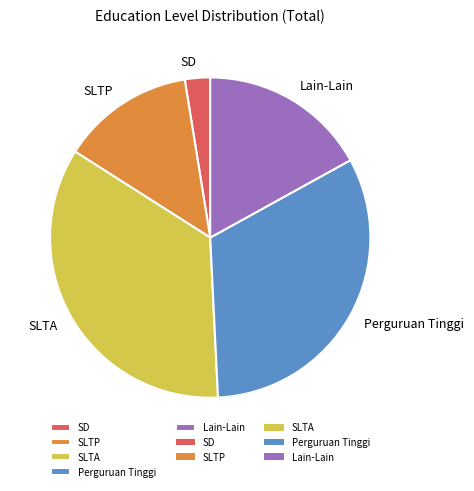

How many slices are in this pie chart?

5